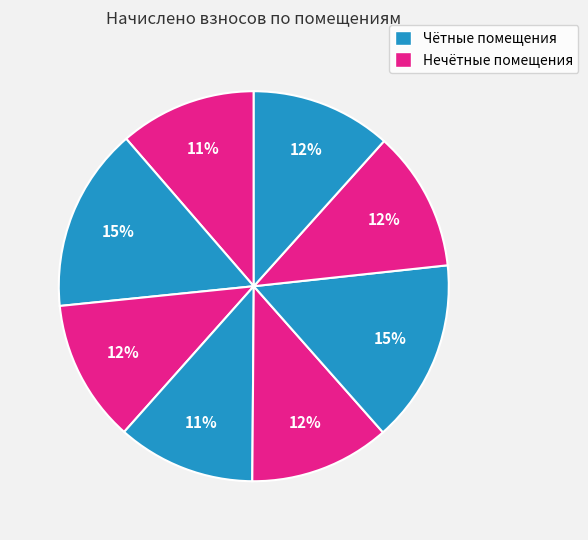

How many slices are in this pie chart?

8